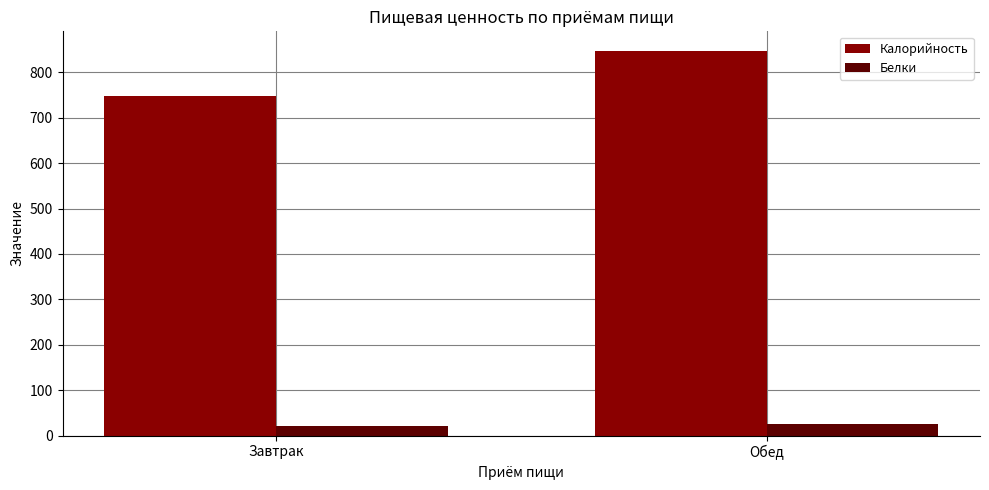

Rank the series at Завтрак from highest to lowest value.

Калорийность, Белки